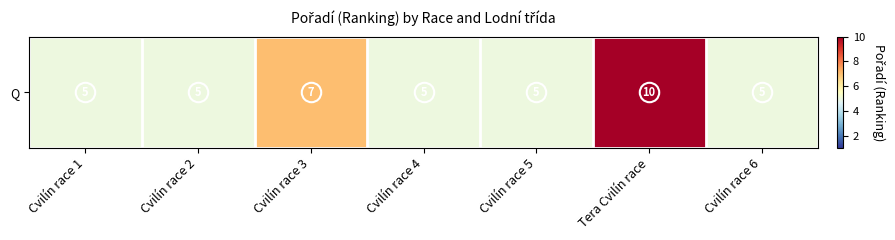

What is the difference between the maximum and minimum values?

5